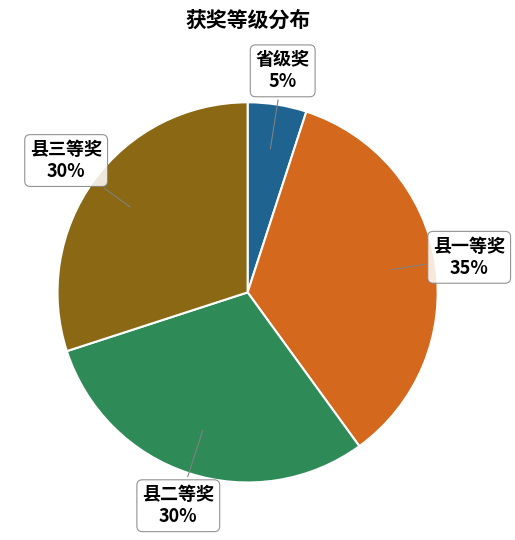

Combined, do 县三等奖 and 县二等奖 account for over 50%?

Yes